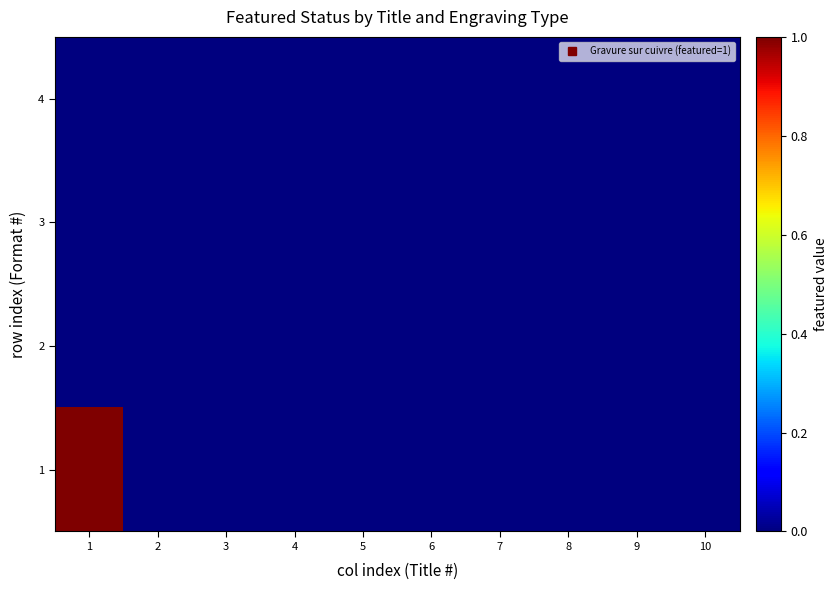

Between 9 and 10, which series saw the biggest shift?

1